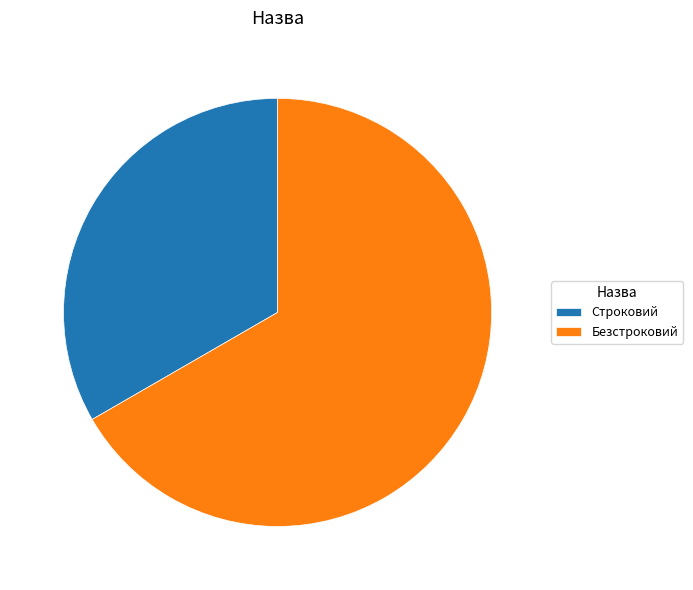

The Безстроковий slice represents 79% of the pie. True or false?

False